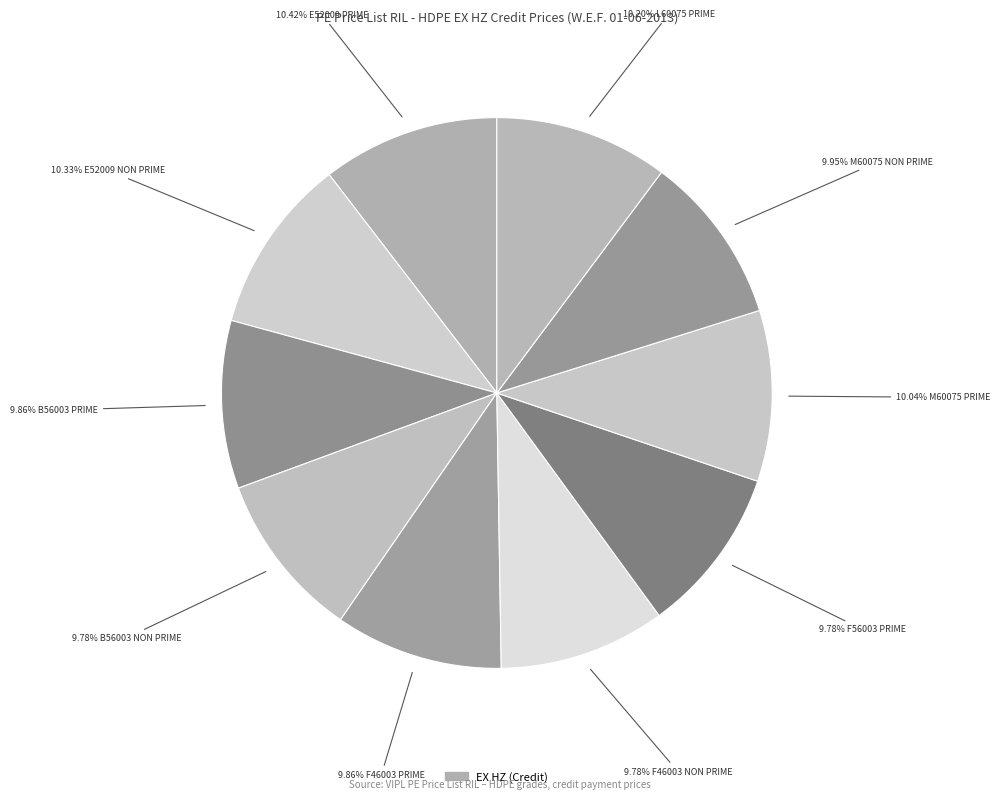

How many segments does this pie chart have?

10